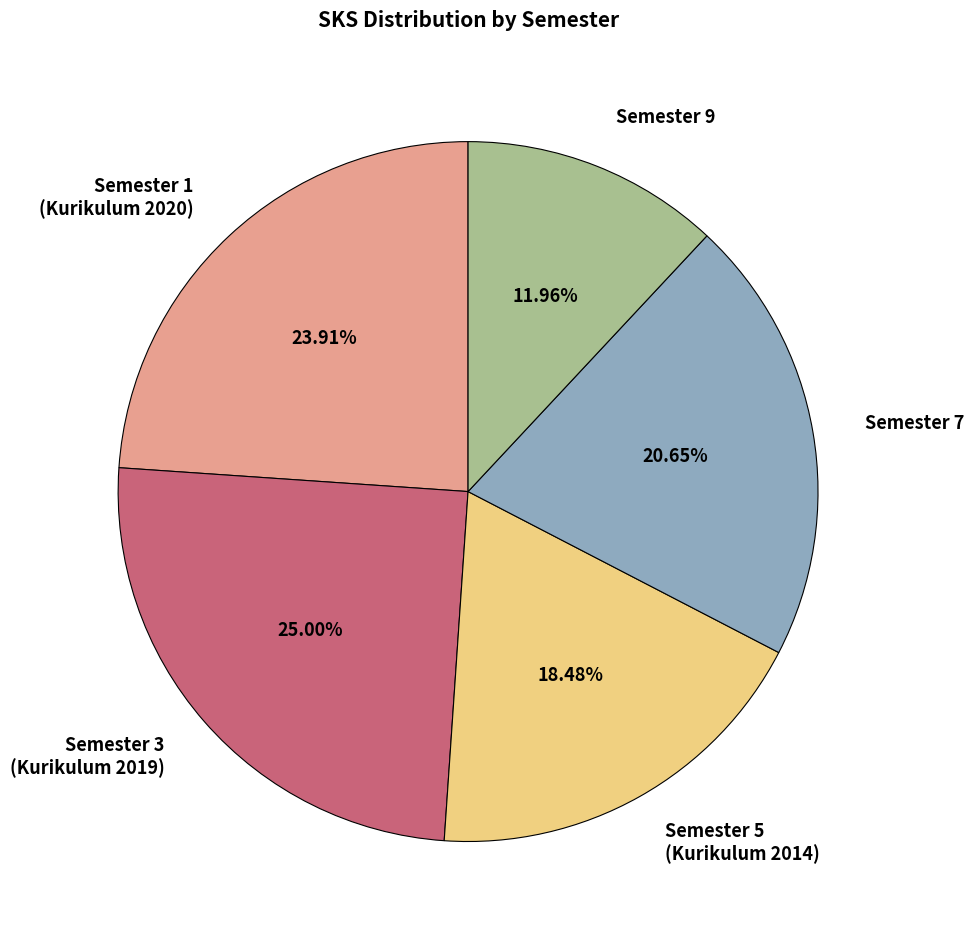

Between Semester 7 and Semester 1 (Kurikulum 2020), which is larger?

Semester 1 (Kurikulum 2020)